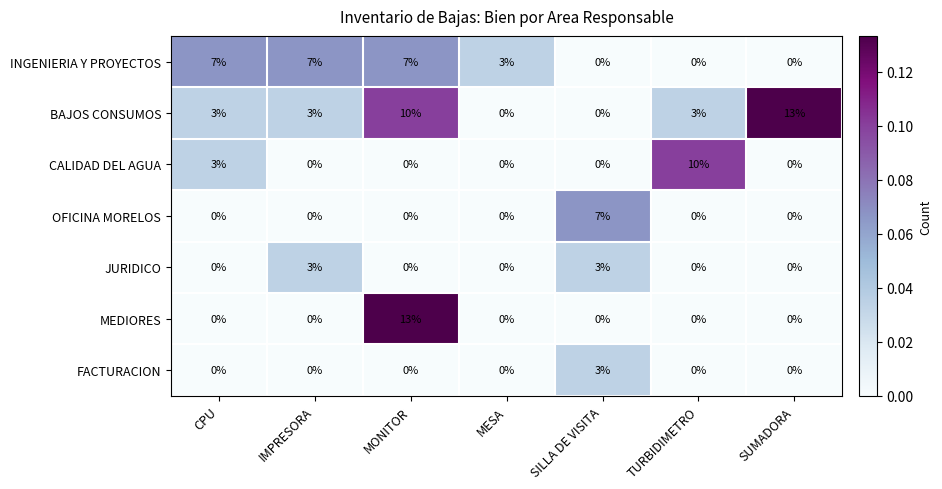

How many positive values does the INGENIERIA Y PROYECTOS series have?

4